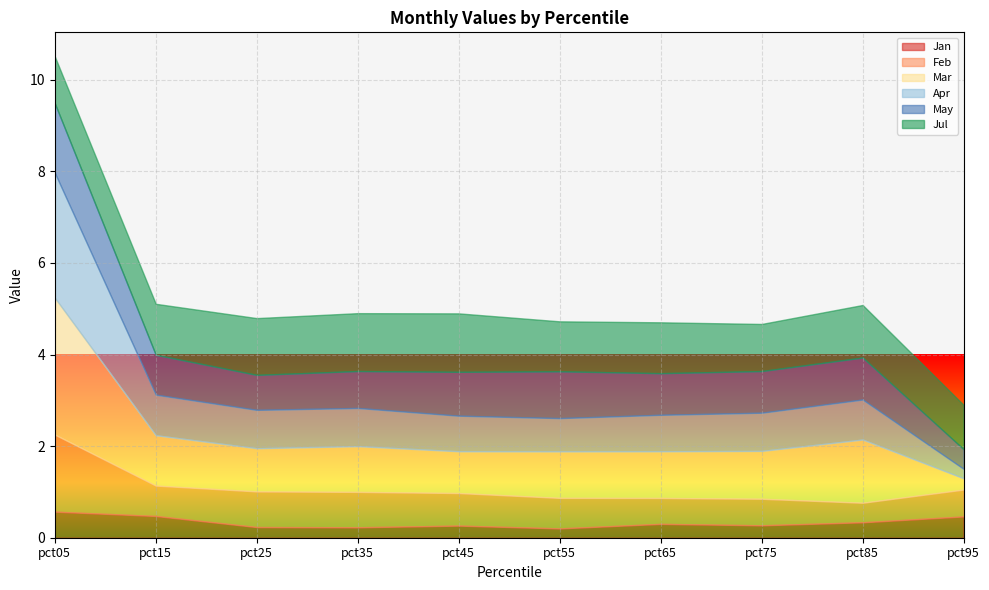

What is the value of the Feb point at the 8th from the left?

0.6